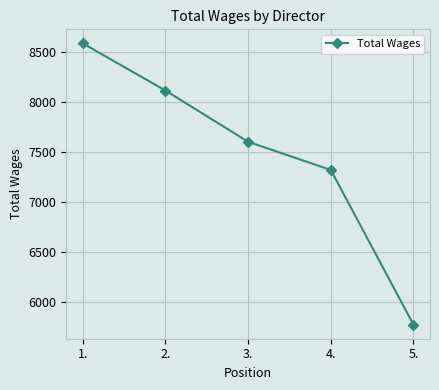

What value does the data have at 2., to the nearest 50?

8100